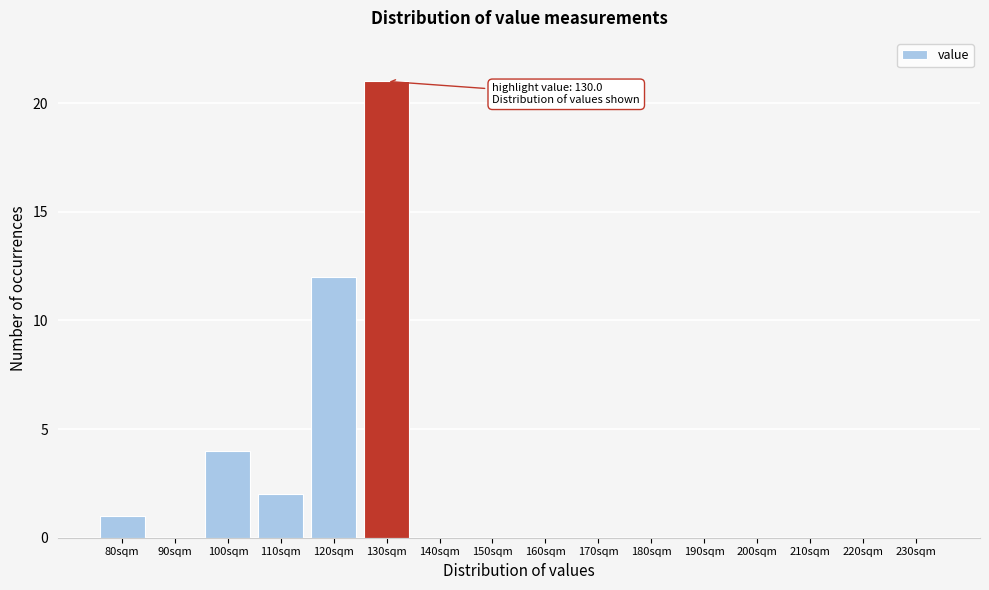

Reading left to right, what are all the values shown in this chart?

80sqm=1	90sqm=0	100sqm=4	110sqm=2	120sqm=12	130sqm=21	140sqm=0	150sqm=0	160sqm=0	170sqm=0	180sqm=0	190sqm=0	200sqm=0	210sqm=0	220sqm=0	230sqm=0